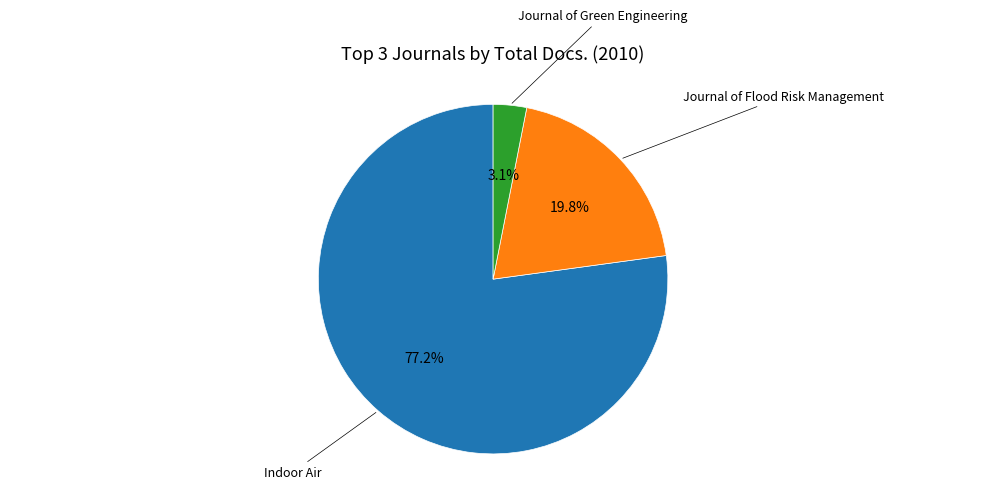

Is there any slice that represents more than half of the pie?

Yes